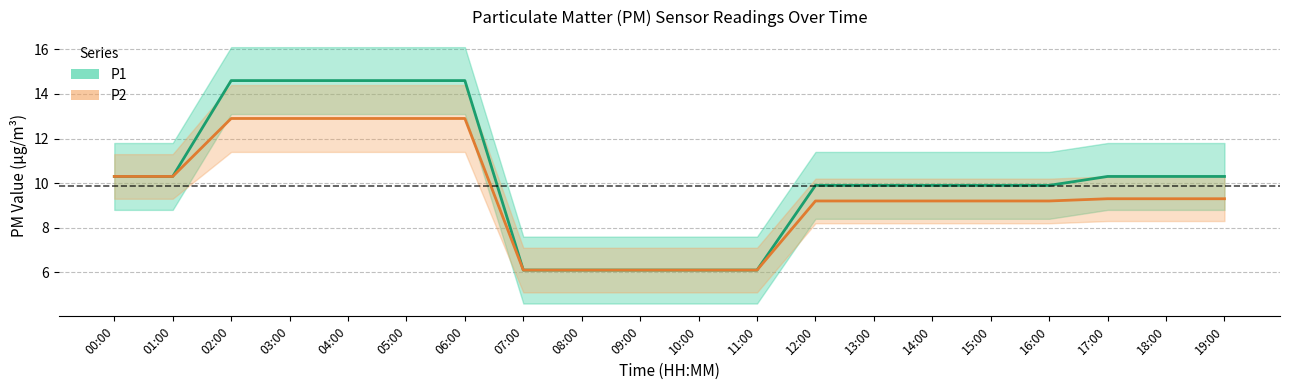

What is the label of the 1st point from the right?

19:00